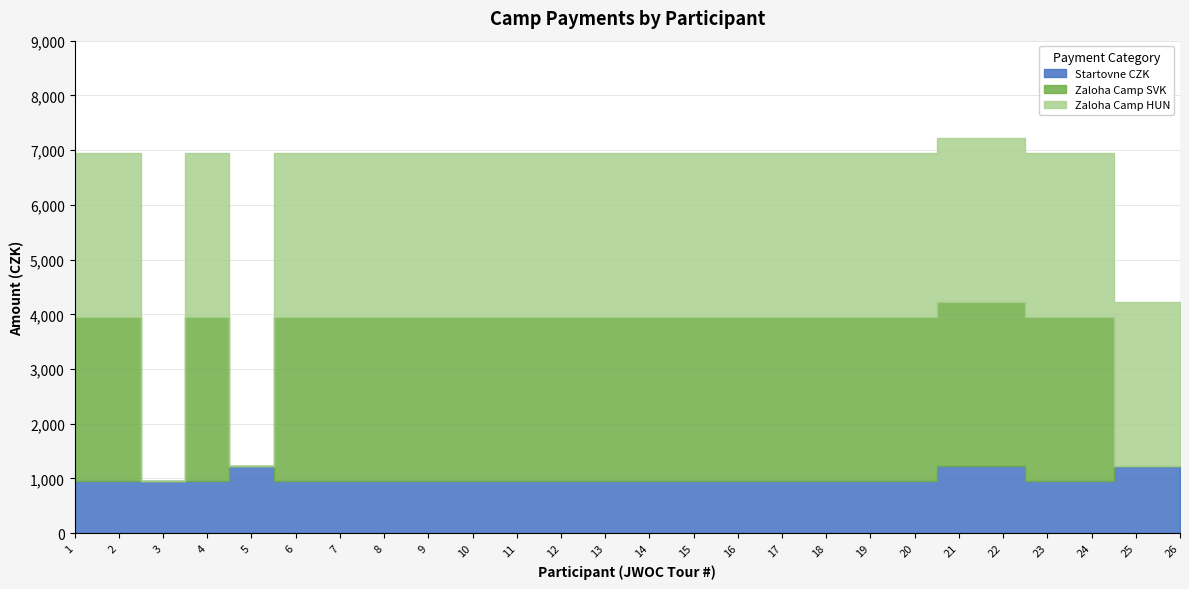

At which category does Zaloha Camp SVK reach its first local valley?

3